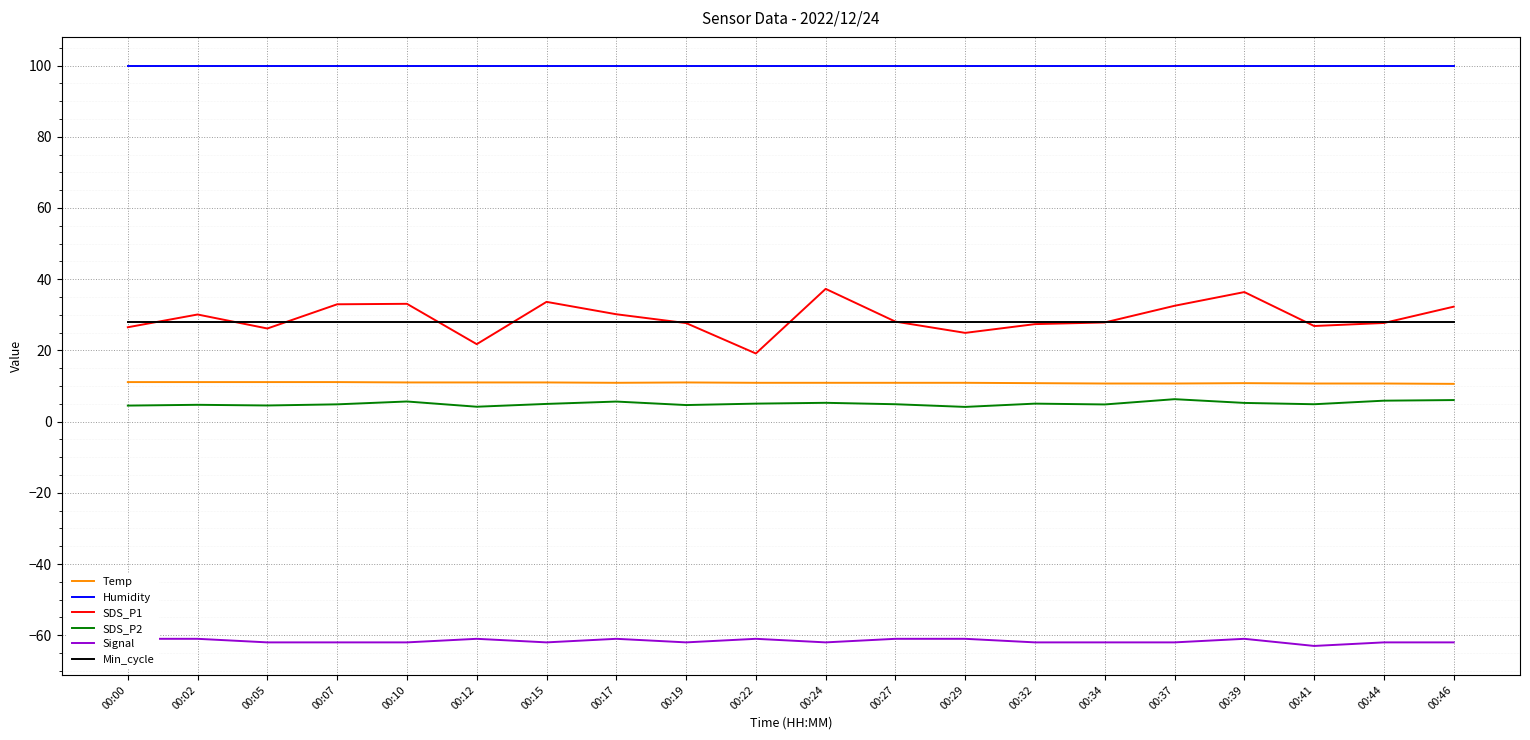

At which category is the sum across all series the highest?

00:24